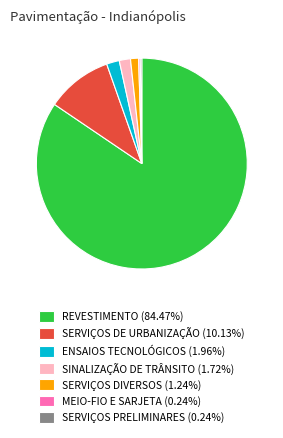

Does any single category account for the majority?

Yes